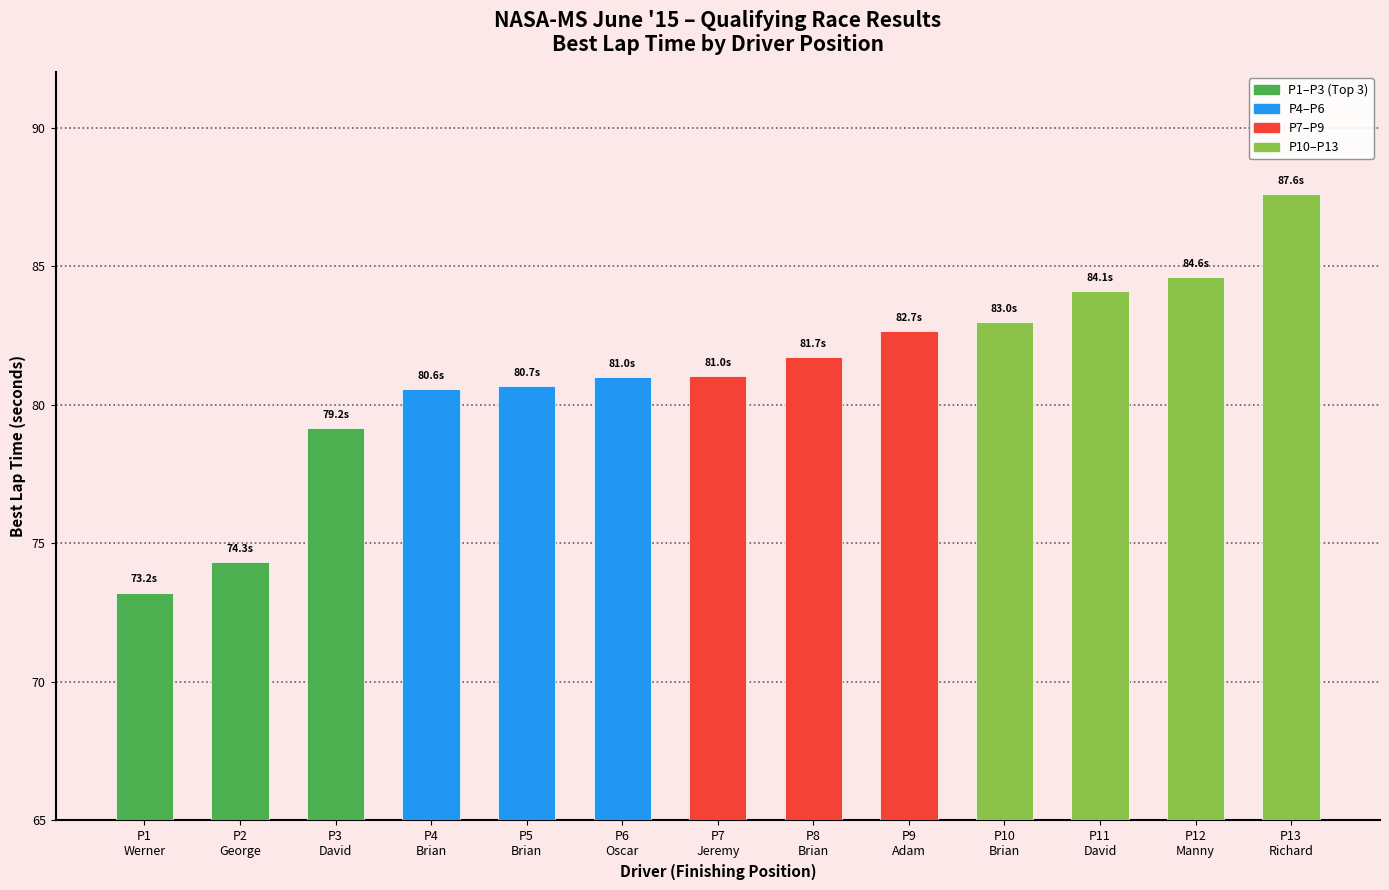

Does the chart contain any negative values?

No